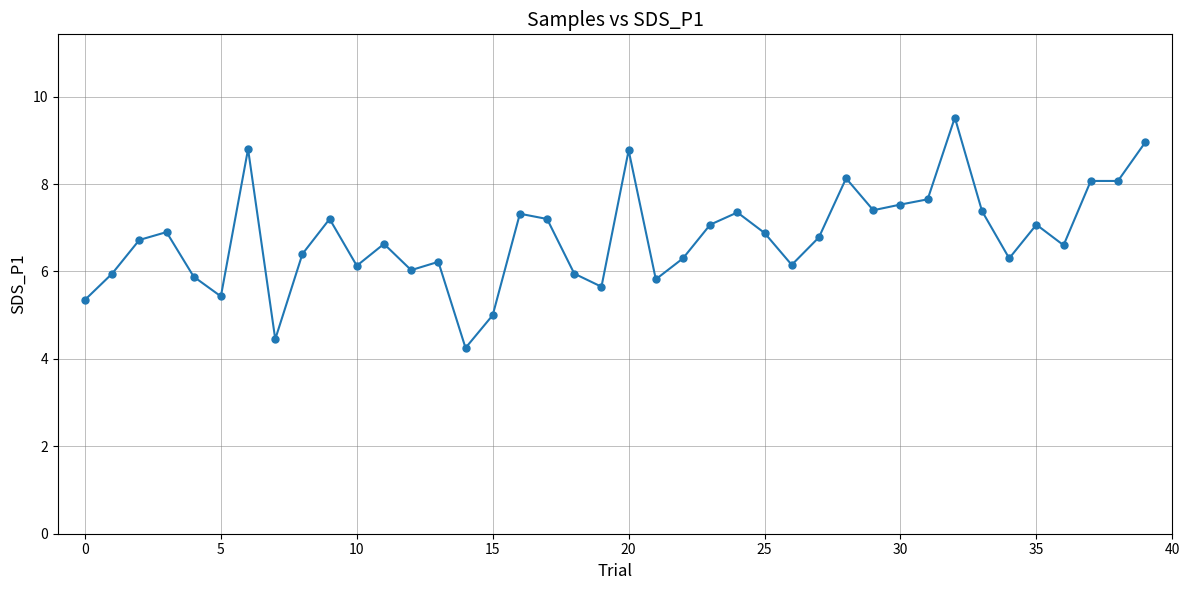

What is the value of the 36th point from the left?

7.1